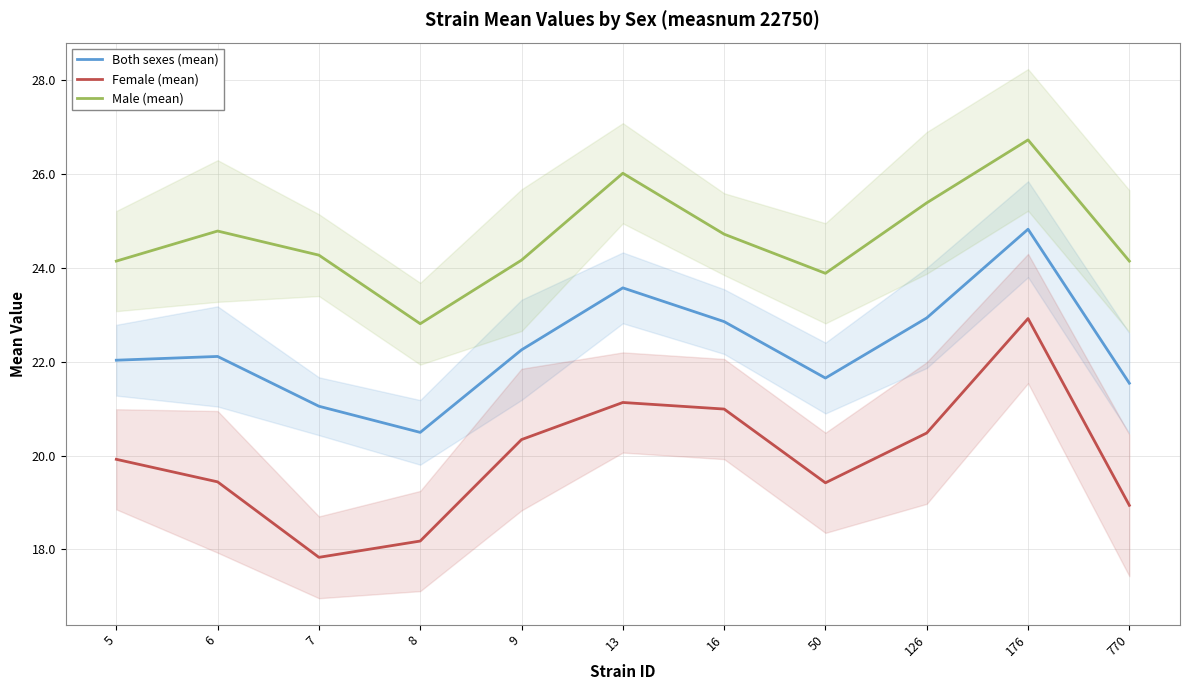

The Male (mean) series shows 8.5 at 5. True or false?

False